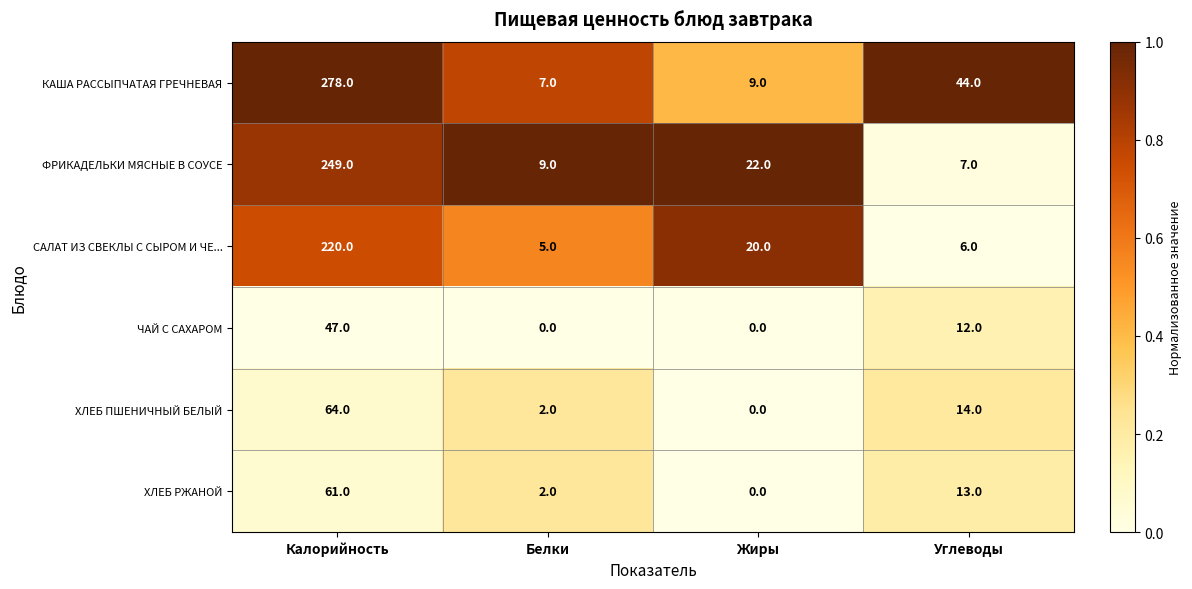

What is the approximate value of САЛАТ ИЗ СВЕКЛЫ С СЫРОМ И ЧЕ... at Углеводы?

6